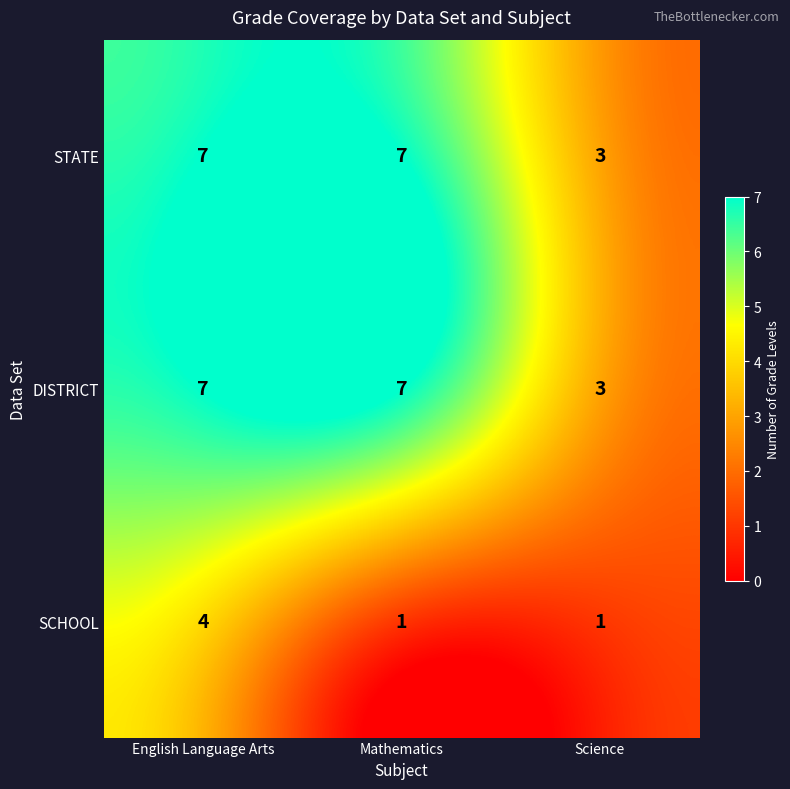

Count the SCHOOL values in the range 1 to 4.

3